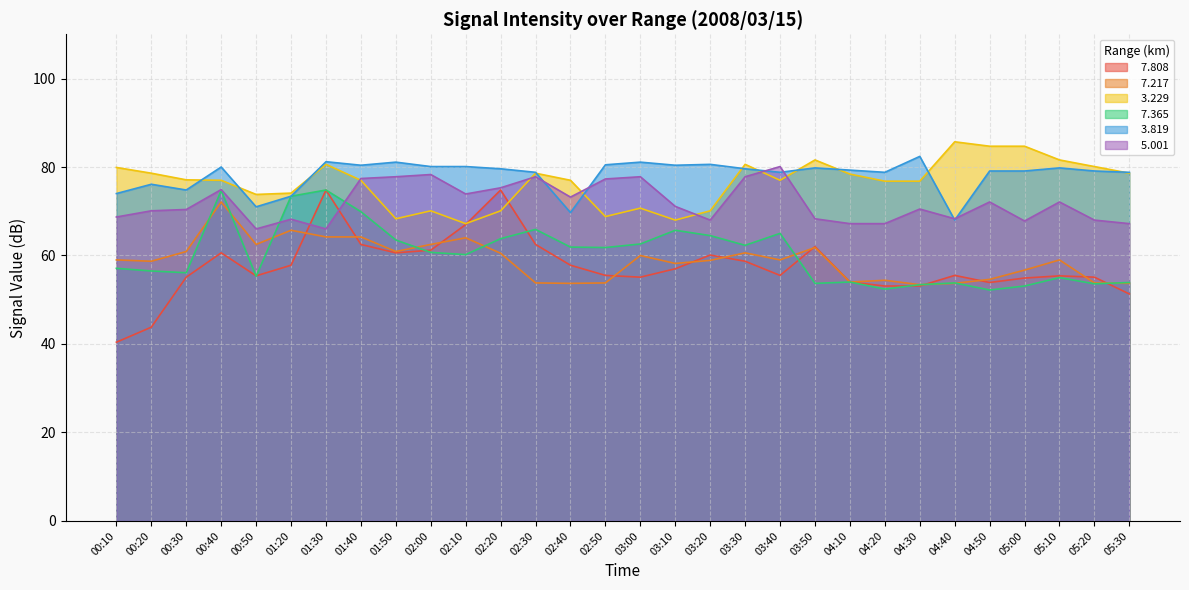

What are all the series names shown in the legend?

  7.808,   7.217,   3.229,   7.365,   3.819,   5.001